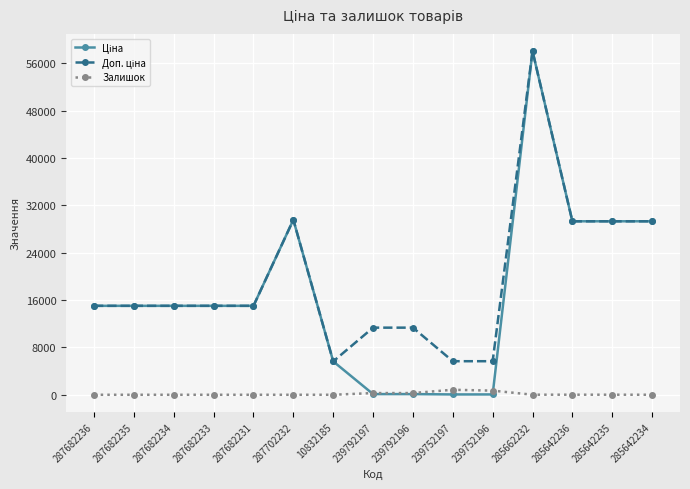

At how many categories does at least one series exceed 16499?

5